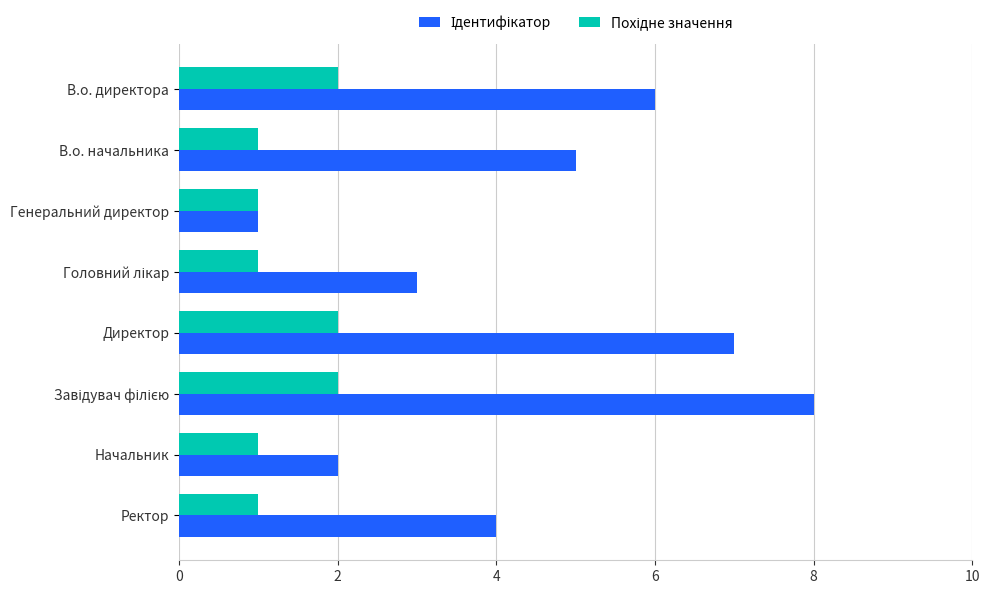

What is the difference between the highest and lowest values at В.о. директора?

4